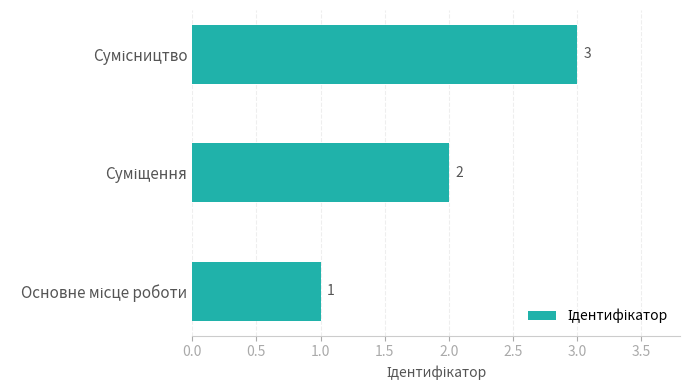

What is the maximum value shown in the chart?

3